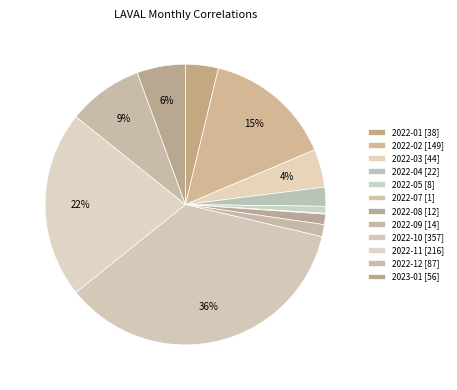

Count the number of slices in the pie.

12